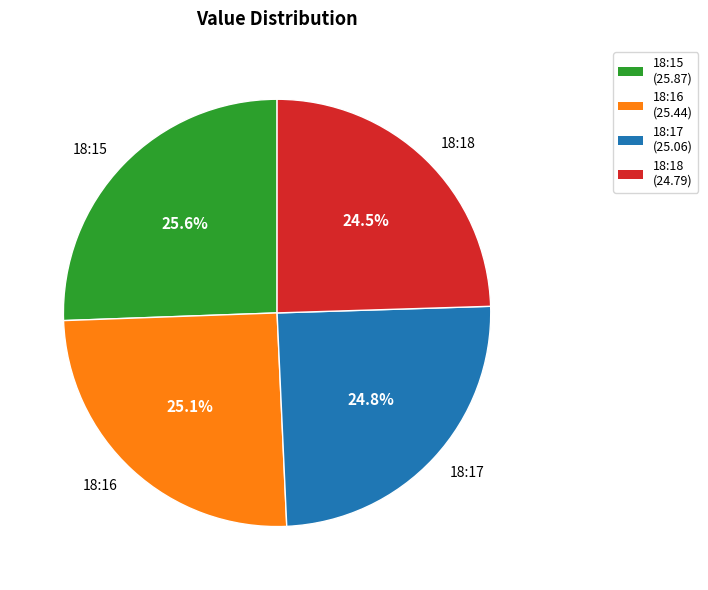

Count the number of slices in the pie.

4